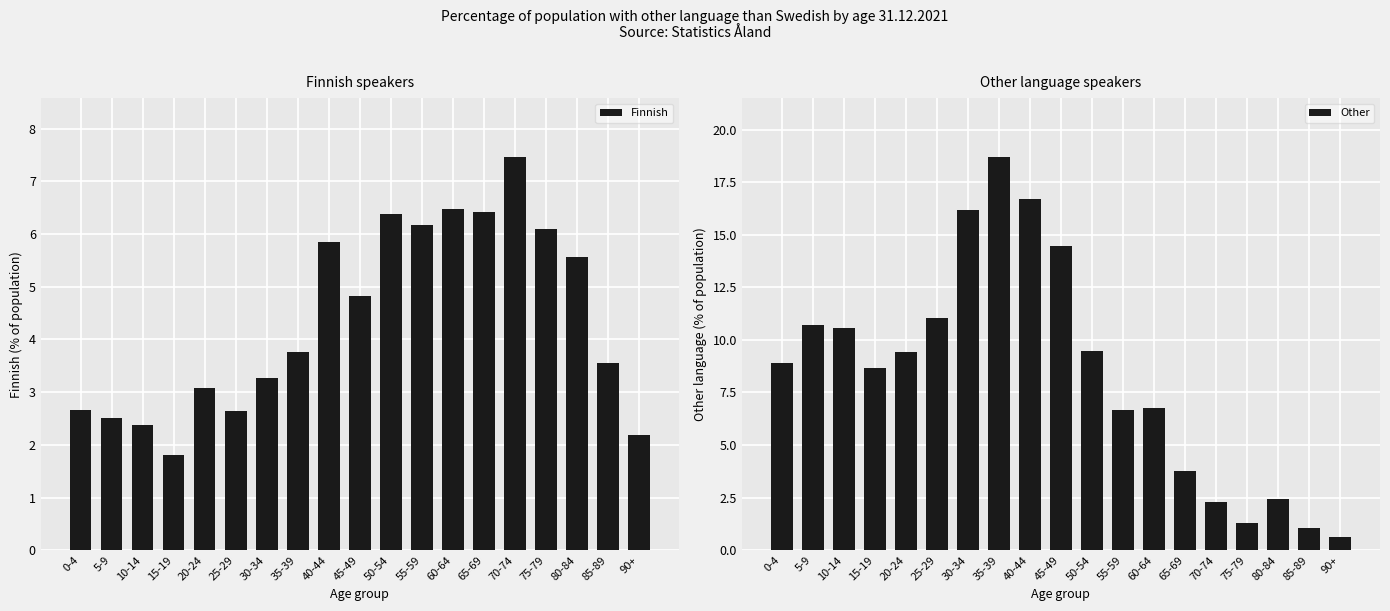

At which label does Finnish reach its minimum?

15-19